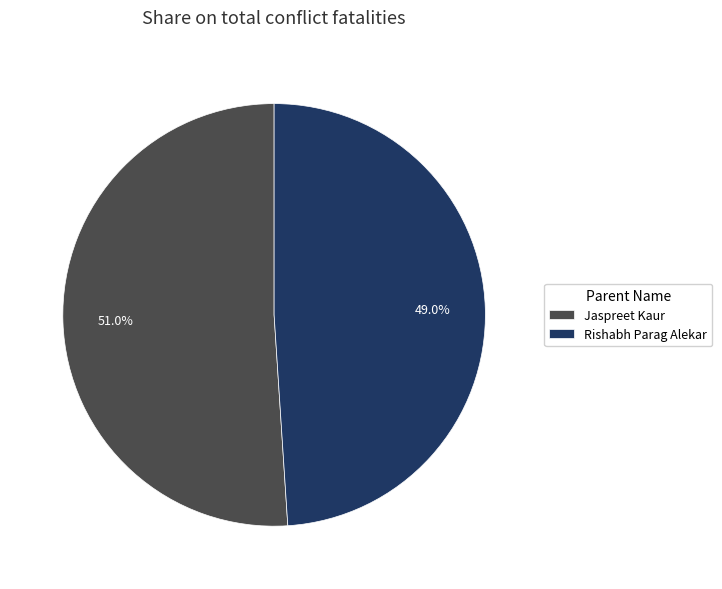

How many segments does this pie chart have?

2